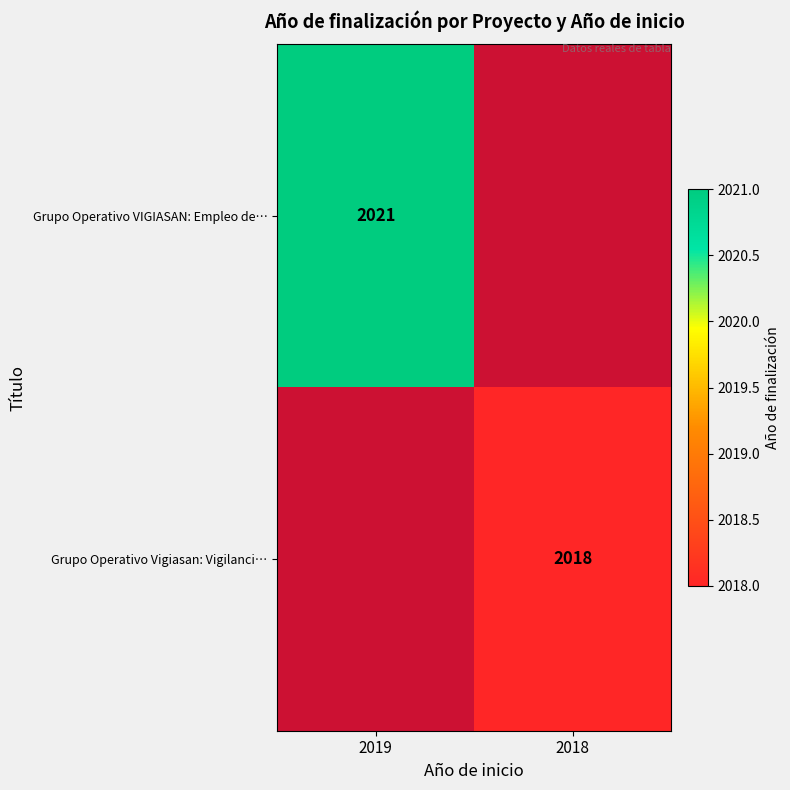

The Grupo Operativo Vigiasan: Vigilanci… series shows 3529 at 2018. True or false?

False